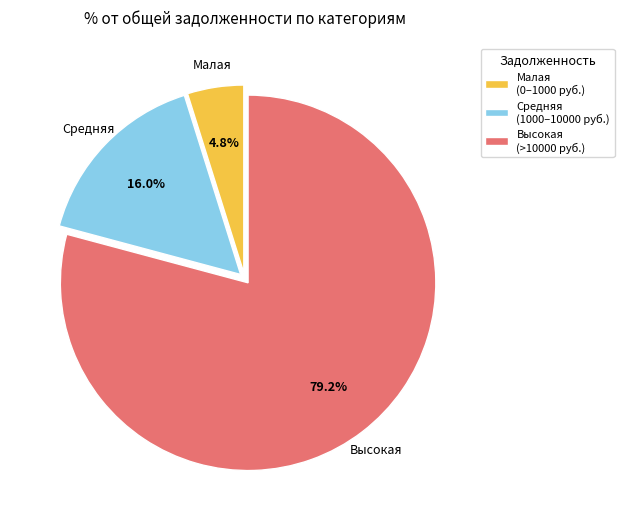

Rank the categories by value from lowest to highest.

Малая (0–1000 руб.), Средняя (1000–10000 руб.), Высокая (>10000 руб.)